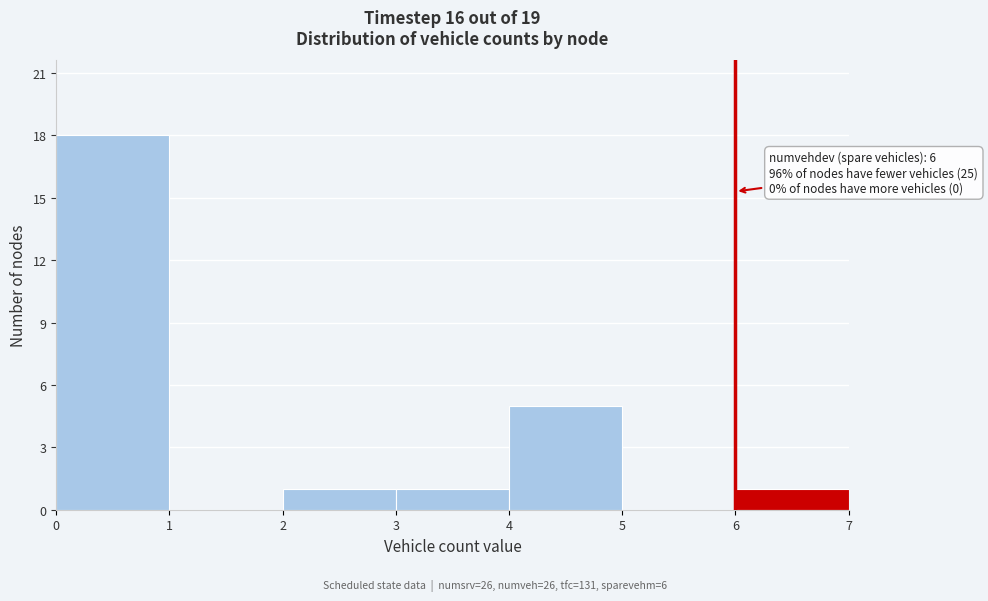

Which range on the x-axis has the tallest bar?

0 to 1